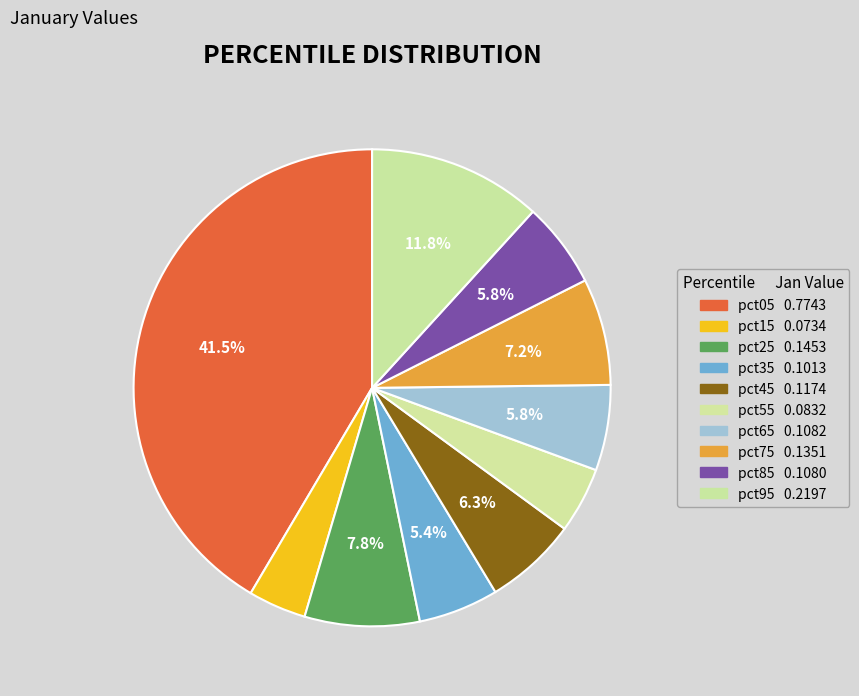

Is pct85 the majority of the pie?

No